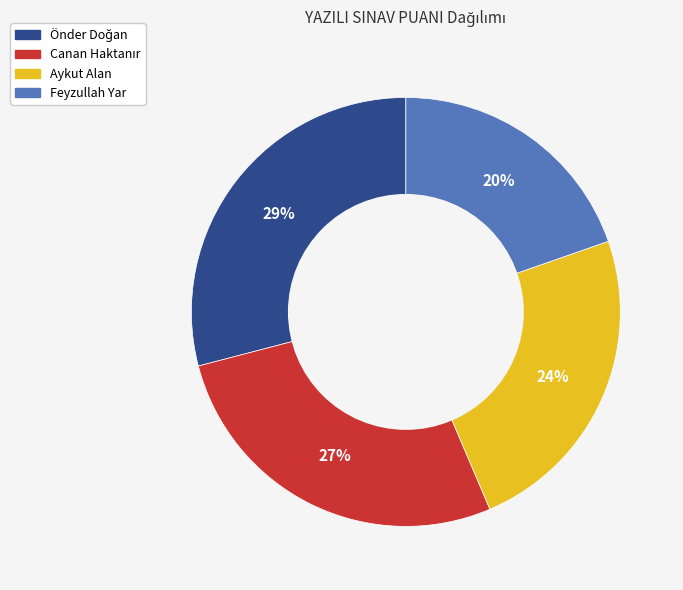

Count the number of slices in the pie.

4